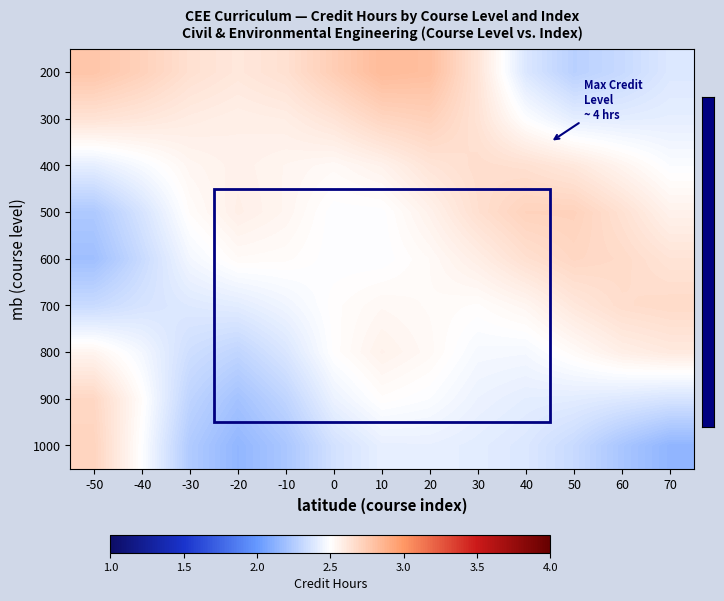

Reading right to left, list all the values displayed in this chart.

200: 70=2.4	60=2.3	50=2.3	40=2.4	30=2.6	20=2.8	10=2.8	0=2.7	-10=2.6	-20=2.6	-30=2.6	-40=2.7	-50=2.8
300: 70=2.4	60=2.4	50=2.4	40=2.5	30=2.6	20=2.7	10=2.7	0=2.6	-10=2.6	-20=2.6	-30=2.6	-40=2.6	-50=2.6
400: 70=2.5	60=2.5	50=2.6	40=2.6	30=2.7	20=2.6	10=2.6	0=2.5	-10=2.5	-20=2.6	-30=2.5	-40=2.5	-50=2.4
500: 70=2.6	60=2.6	50=2.7	40=2.7	30=2.7	20=2.6	10=2.5	0=2.5	-10=2.5	-20=2.6	-30=2.5	-40=2.4	-50=2.2
600: 70=2.6	60=2.7	50=2.7	40=2.6	30=2.6	20=2.5	10=2.5	0=2.5	-10=2.5	-20=2.5	-30=2.5	-40=2.3	-50=2.2
700: 70=2.7	60=2.7	50=2.6	40=2.5	30=2.5	20=2.5	10=2.5	0=2.5	-10=2.5	-20=2.4	-30=2.4	-40=2.4	-50=2.3
800: 70=2.6	60=2.6	50=2.5	40=2.5	30=2.5	20=2.5	10=2.6	0=2.5	-10=2.4	-20=2.3	-30=2.3	-40=2.5	-50=2.5
900: 70=2.4	60=2.4	50=2.4	40=2.4	30=2.4	20=2.5	10=2.5	0=2.4	-10=2.3	-20=2.2	-30=2.3	-40=2.5	-50=2.7
1000: 70=2.1	60=2.2	50=2.3	40=2.4	30=2.4	20=2.4	10=2.4	0=2.4	-10=2.2	-20=2.1	-30=2.2	-40=2.5	-50=2.7